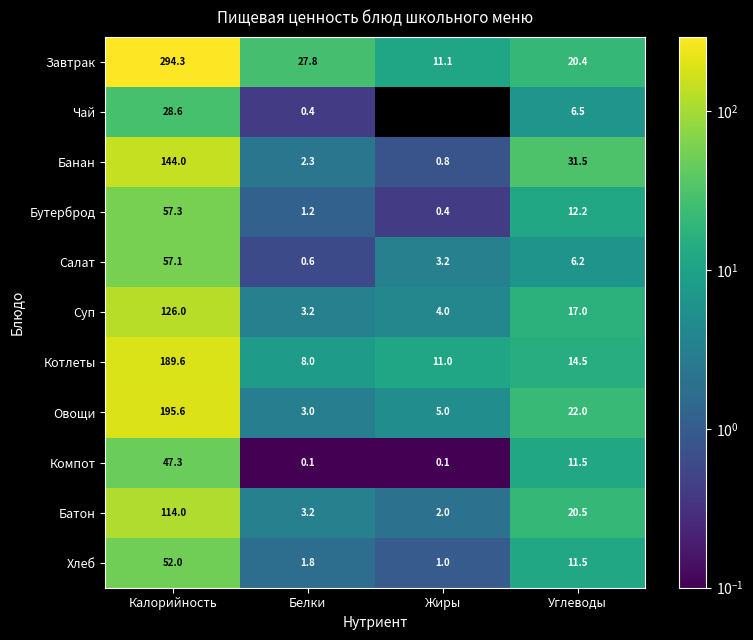

The value of Компот at Жиры is 0.1. True or false?

True